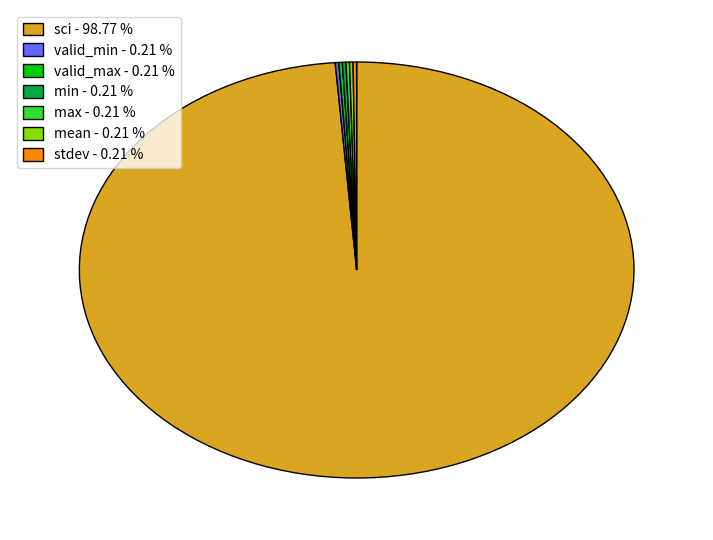

Does sci - 98.77 % represent more than half of the total?

Yes